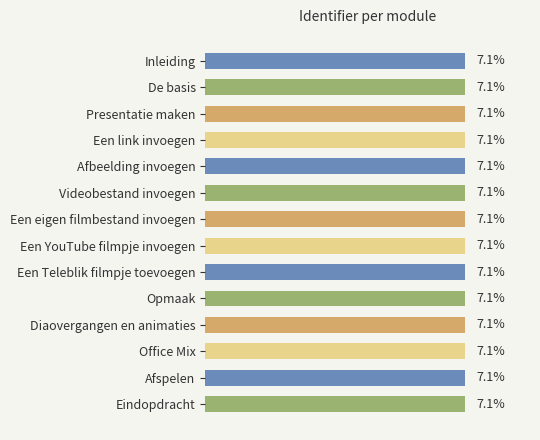

What is the label of the 5th bar from the top?

Afbeelding invoegen